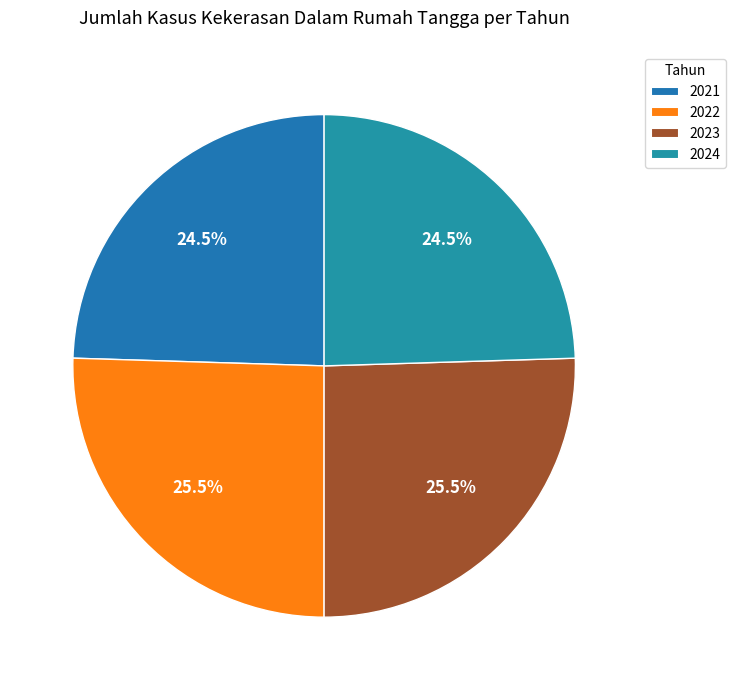

Which slice is the largest?

2022